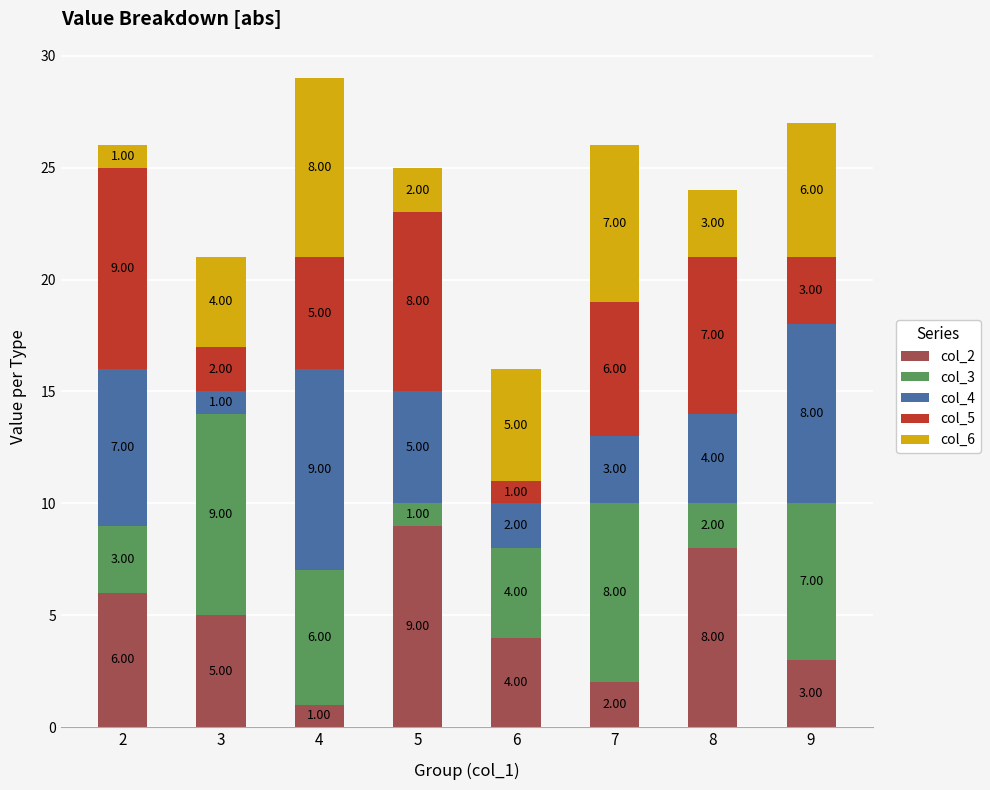

What is the total value across all series at 7?

26